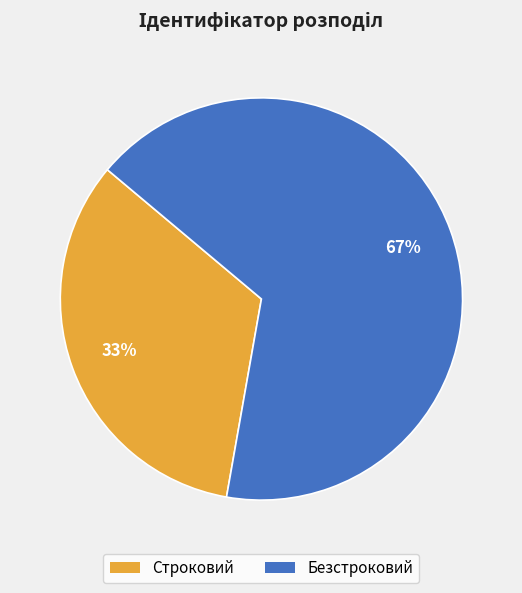

Is there a majority slice in this chart?

Yes